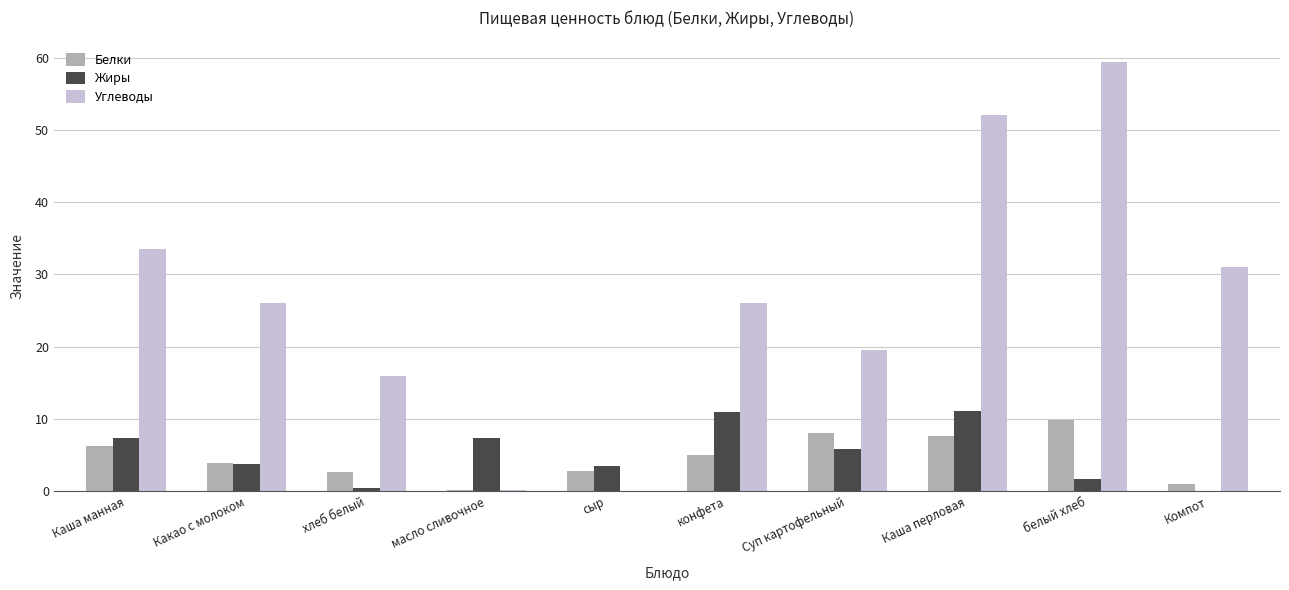

How many groups of bars are there?

10